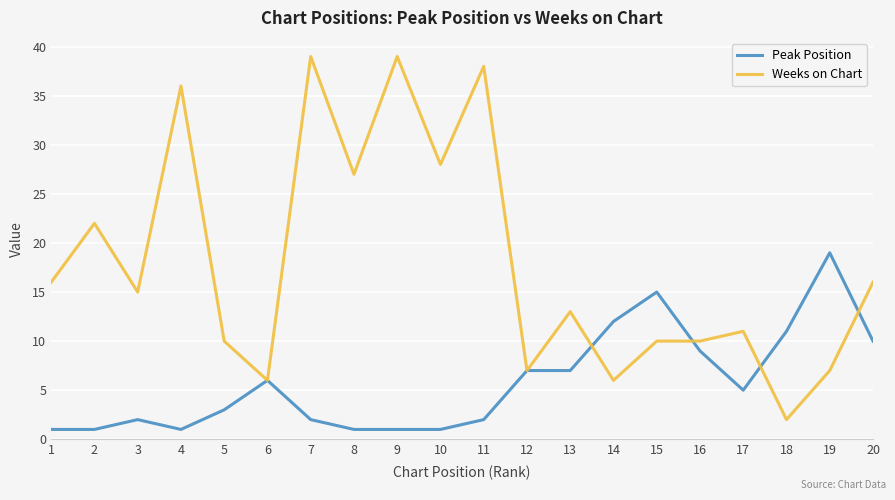

Is the value of Peak Position at 10 greater than the value of Weeks on Chart at 17?

No